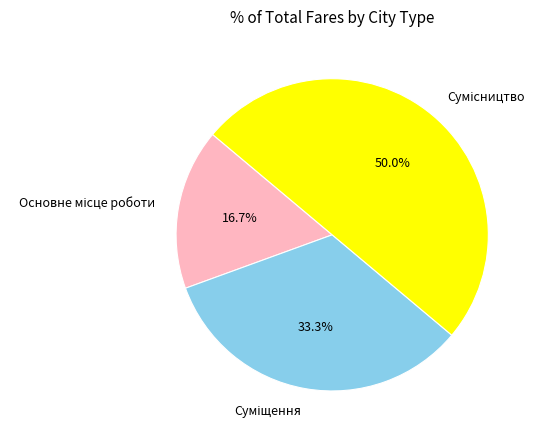

To the nearest percent, what percentage of the pie is Суміщення?

33%